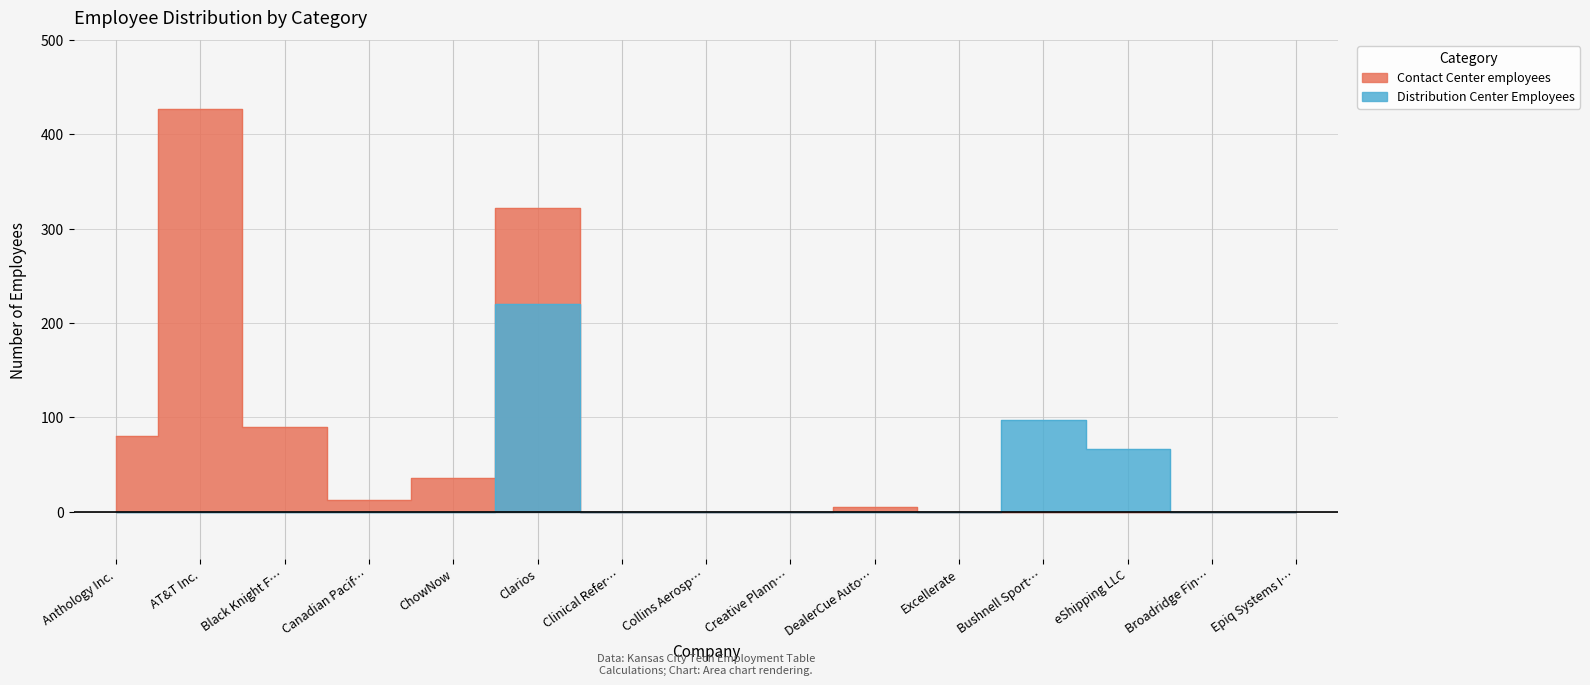

How many lines are shown in the chart?

2